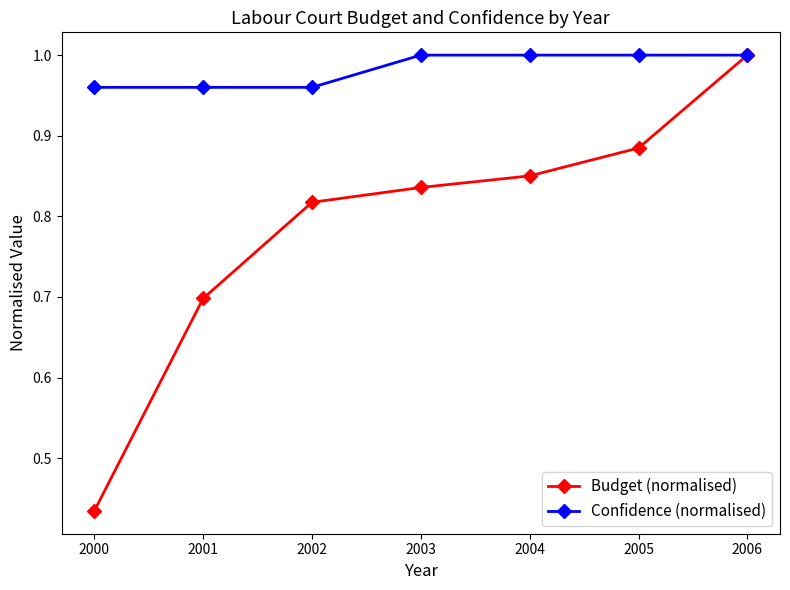

Which series has the largest range (max minus min)?

Budget (normalised)